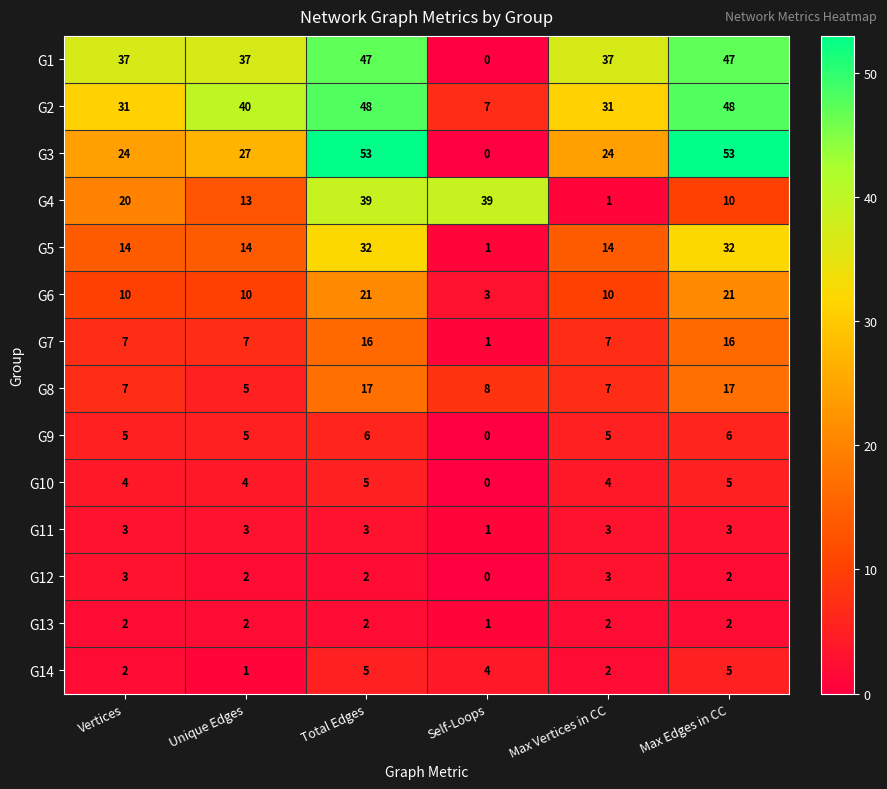

What is the highest value of the G5 series?

32